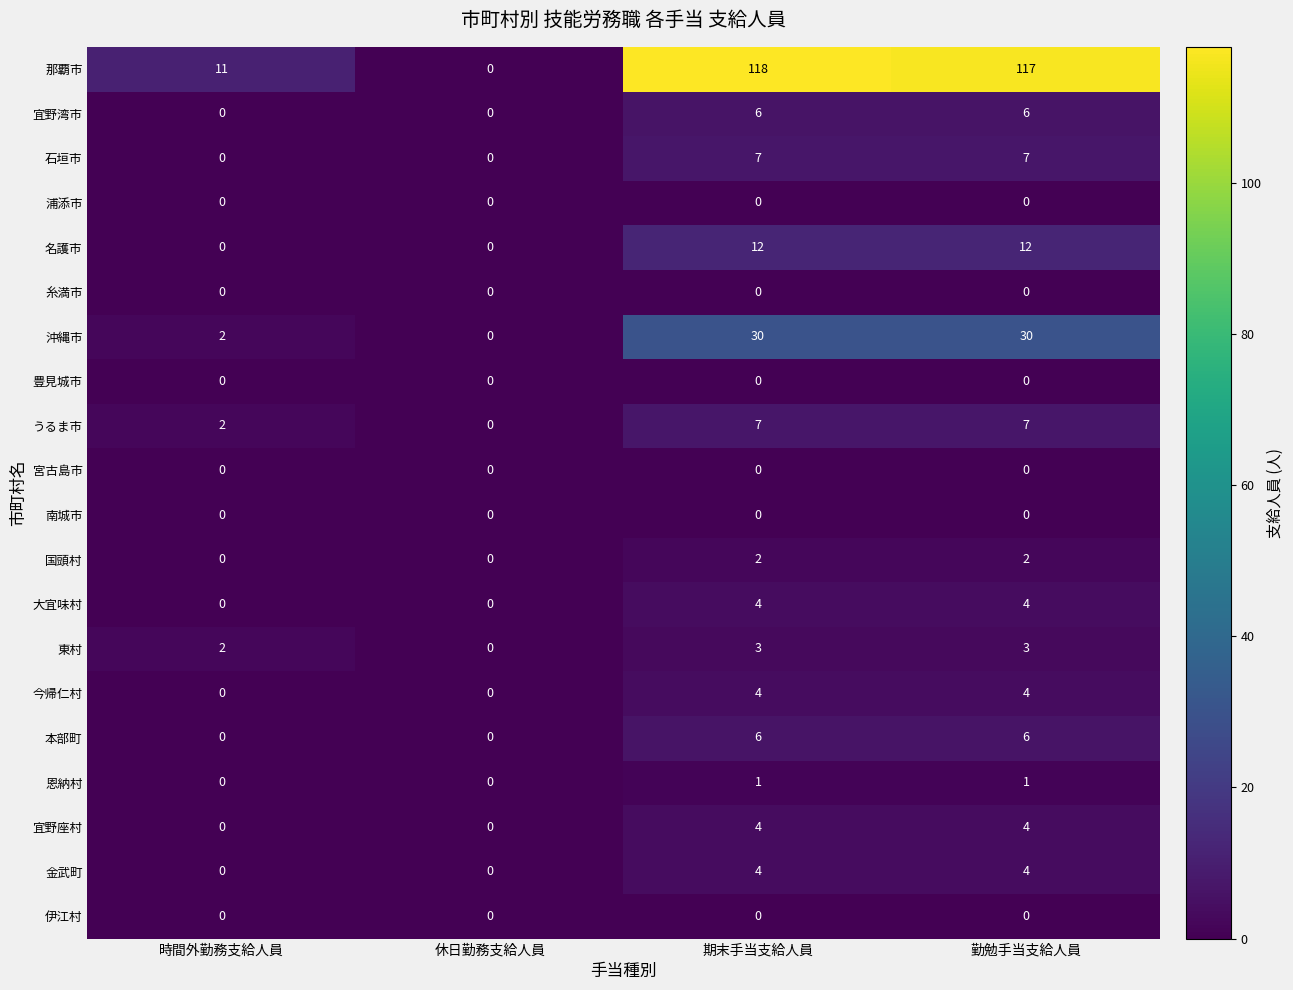

At which category is the sum across all series the highest?

期末手当支給人員